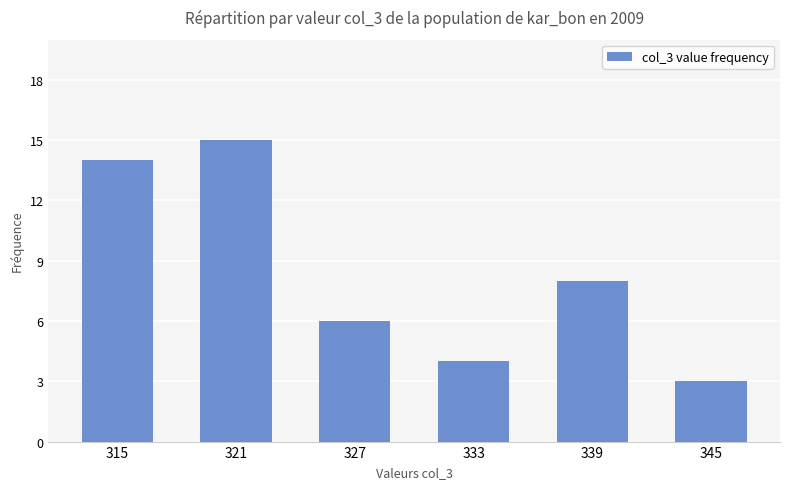

What is the difference between the second highest and minimum values?

11